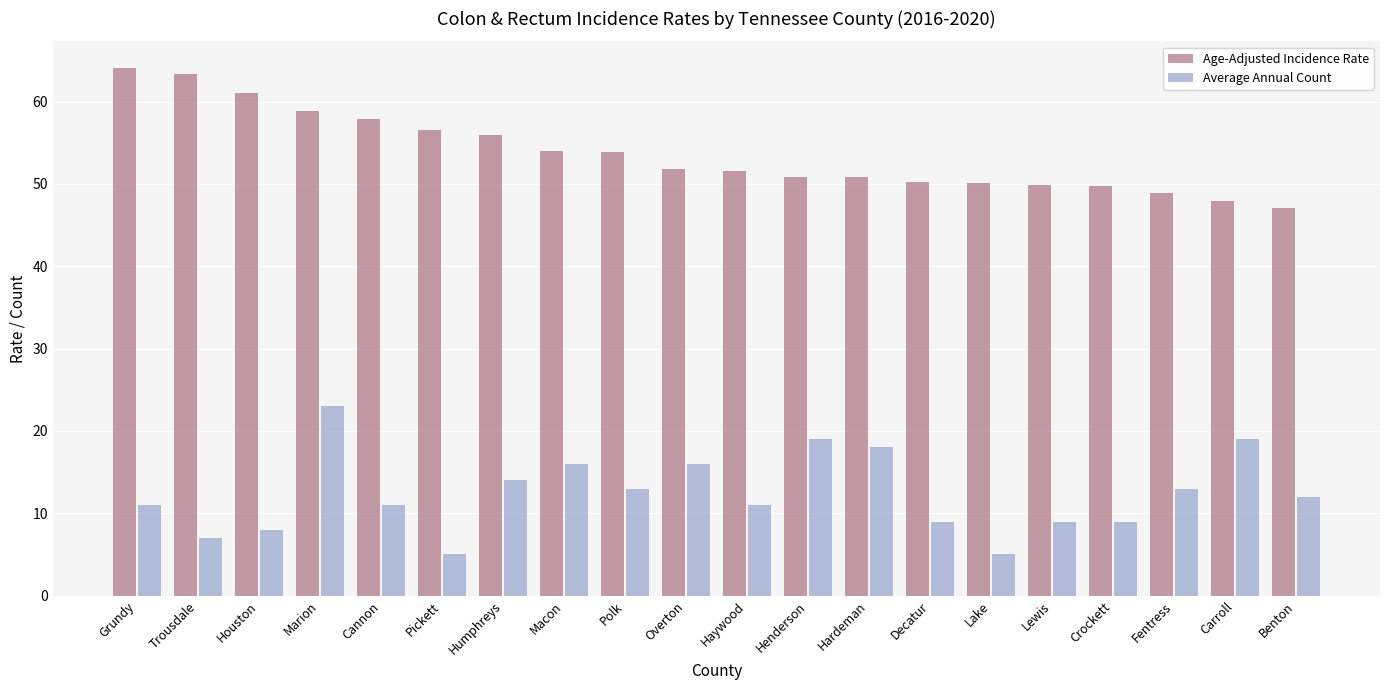

What is the value of the Average Annual Count bar at the 1st from the left?

11.0